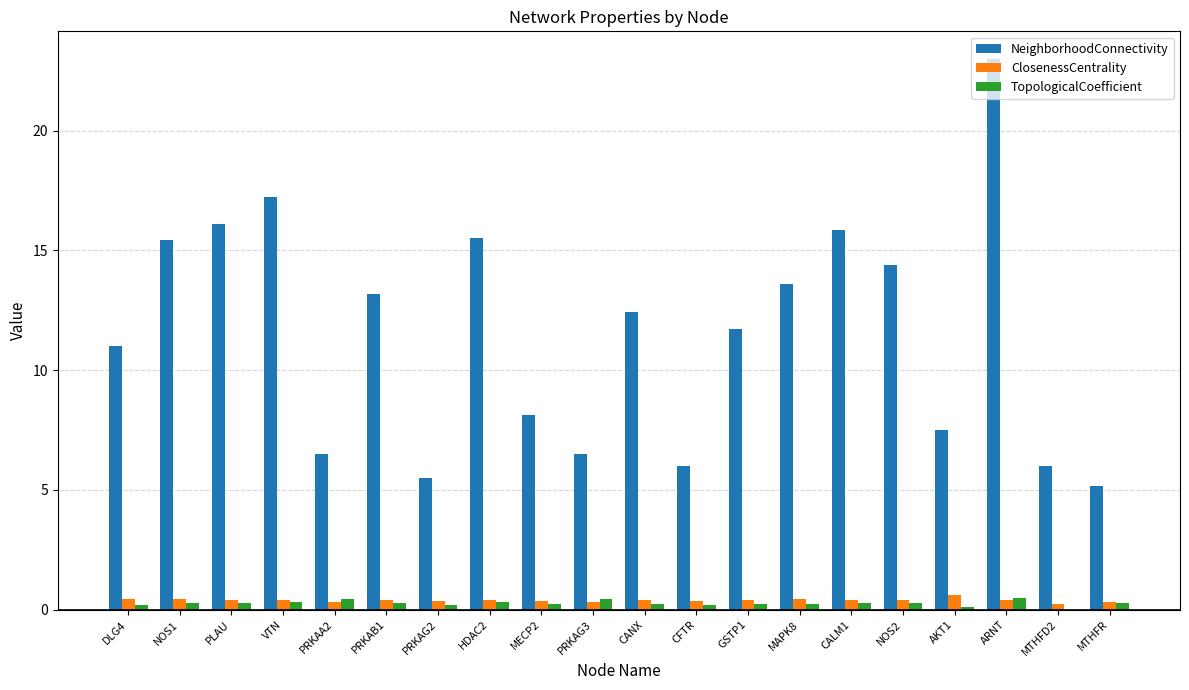

Which series has the largest total across all categories?

NeighborhoodConnectivity